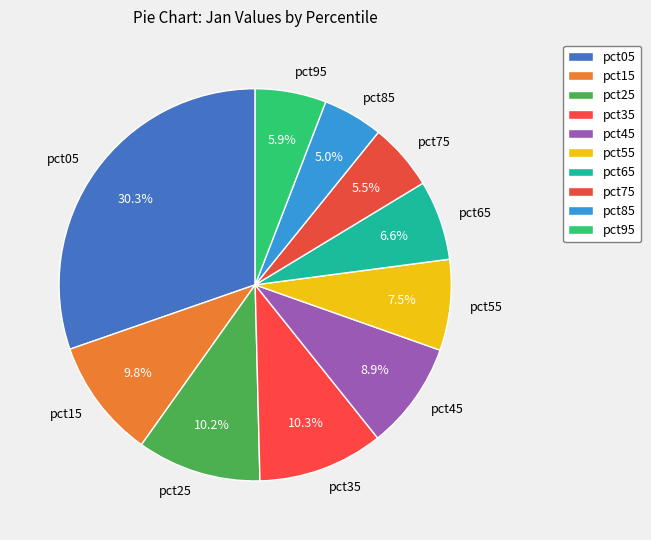

Is pct55 the majority of the pie?

No